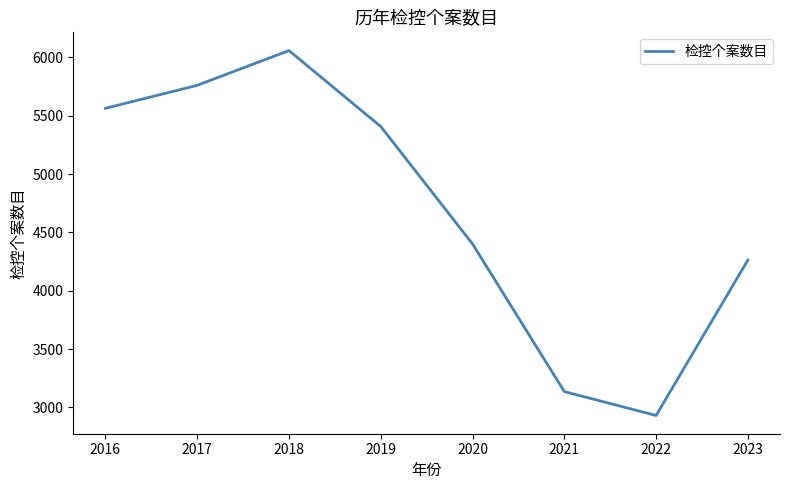

At which label is the value closest to 4494?

2020